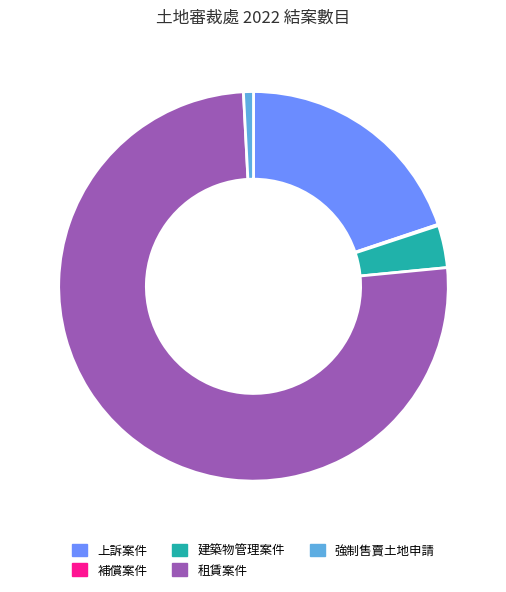

Is it true that 租賃案件 is 63% of the pie?

False